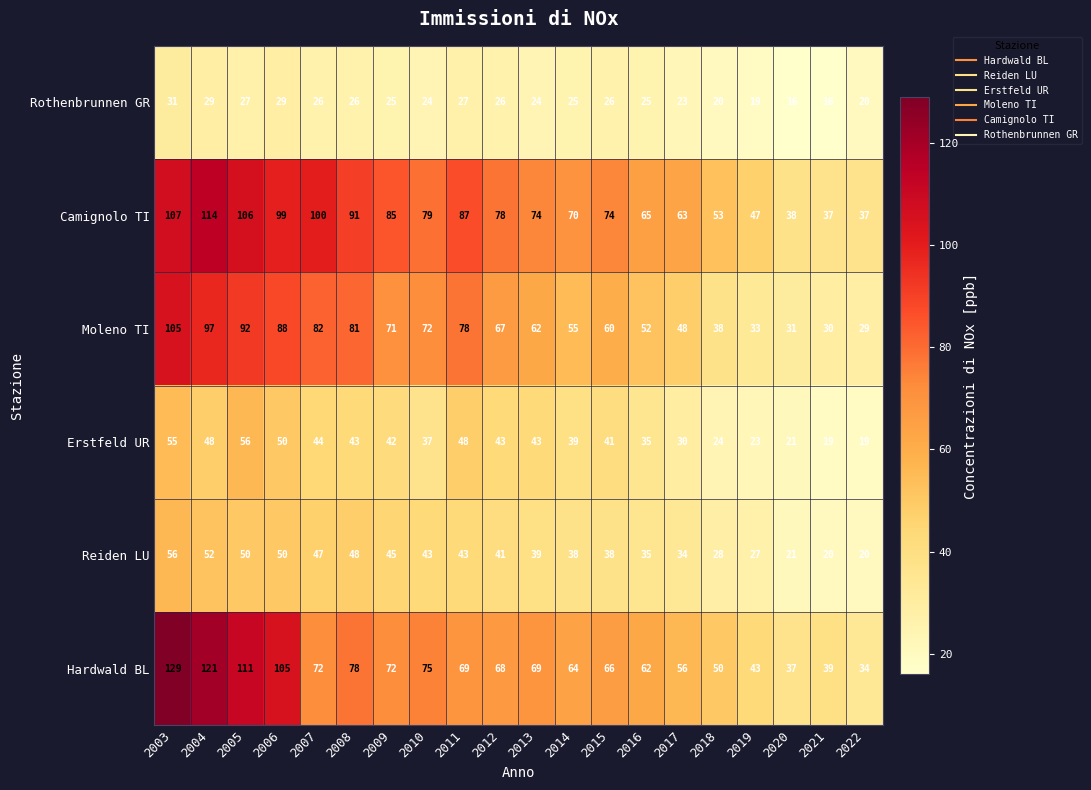

Which category has the lowest value in the Hardwald BL series?

2022